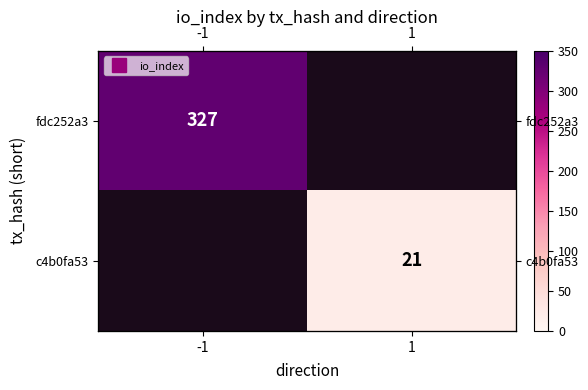

Rank the series by their maximum value, from highest to lowest.

fdc252a3, c4b0fa53